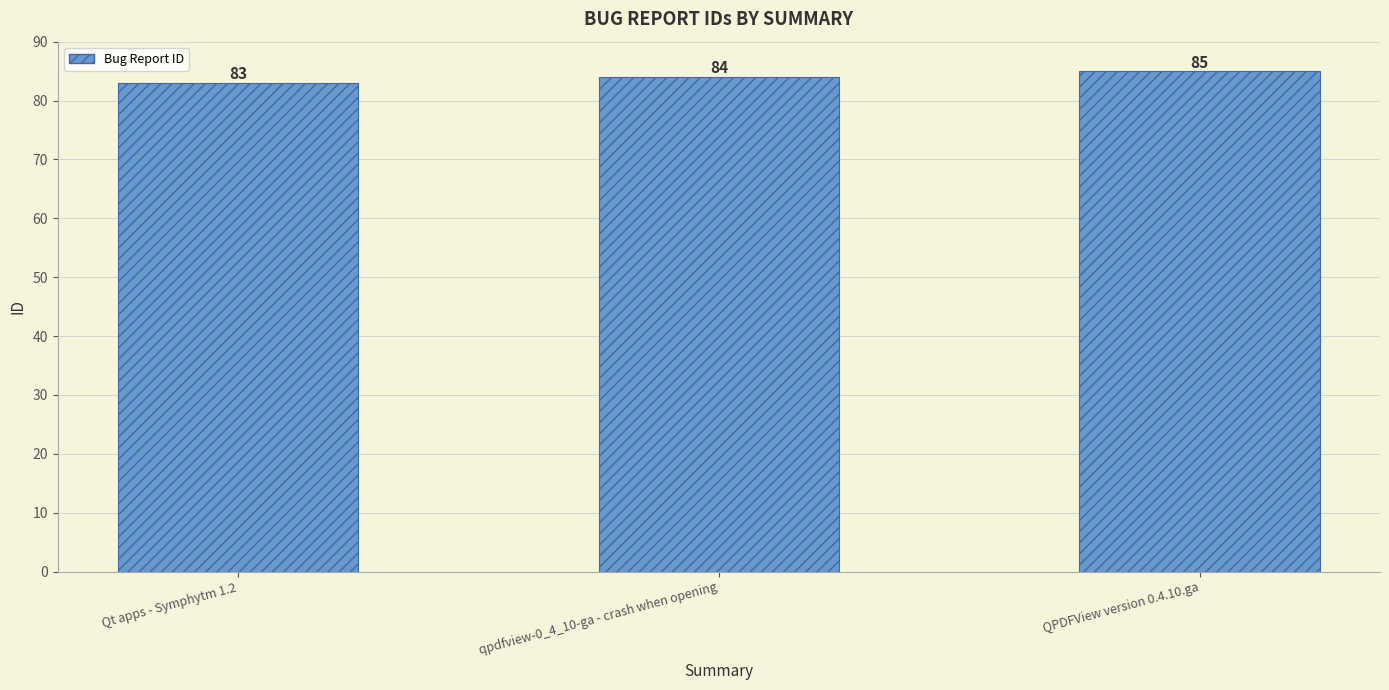

What is the change in value from Qt apps - Symphytm 1.2 to QPDFView version 0.4.10.ga?

+2